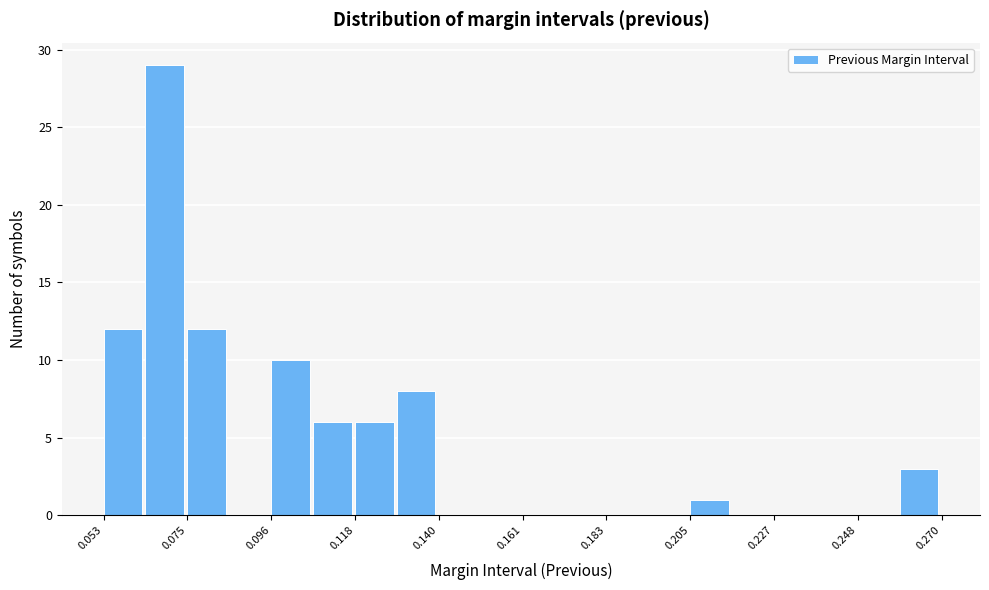

Read against the x-axis, roughly where is the centre of the tallest bar?

0.070